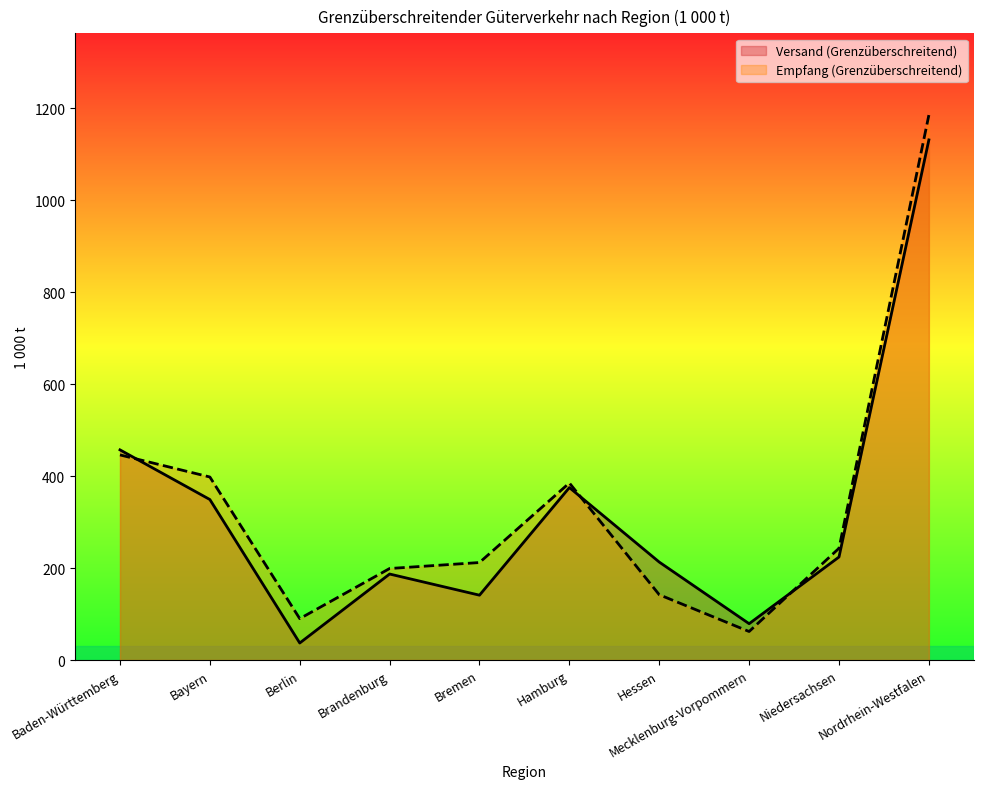

At which category is the sum across all series the highest?

Nordrhein-Westfalen